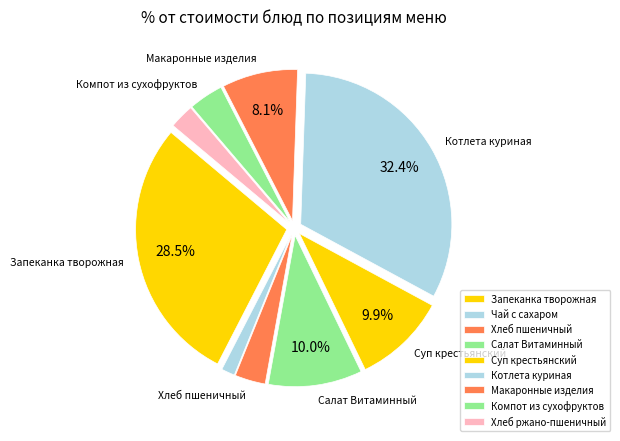

Is Суп крестьянский the majority of the pie?

No